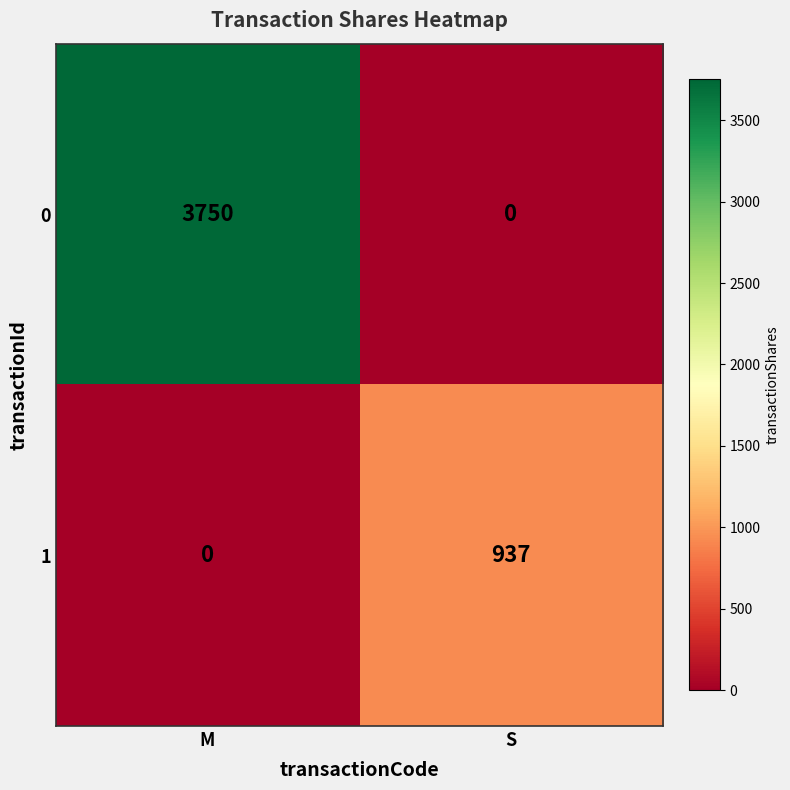

What is the highest value of the 1 series?

937